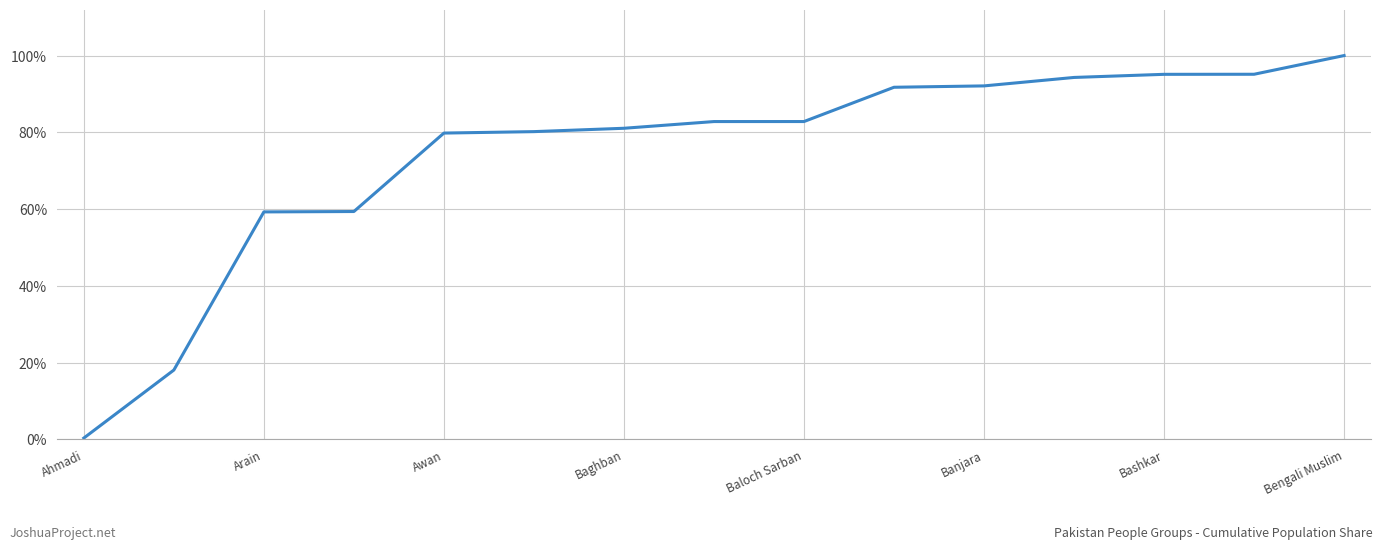

How many distinct data groups are displayed?

1